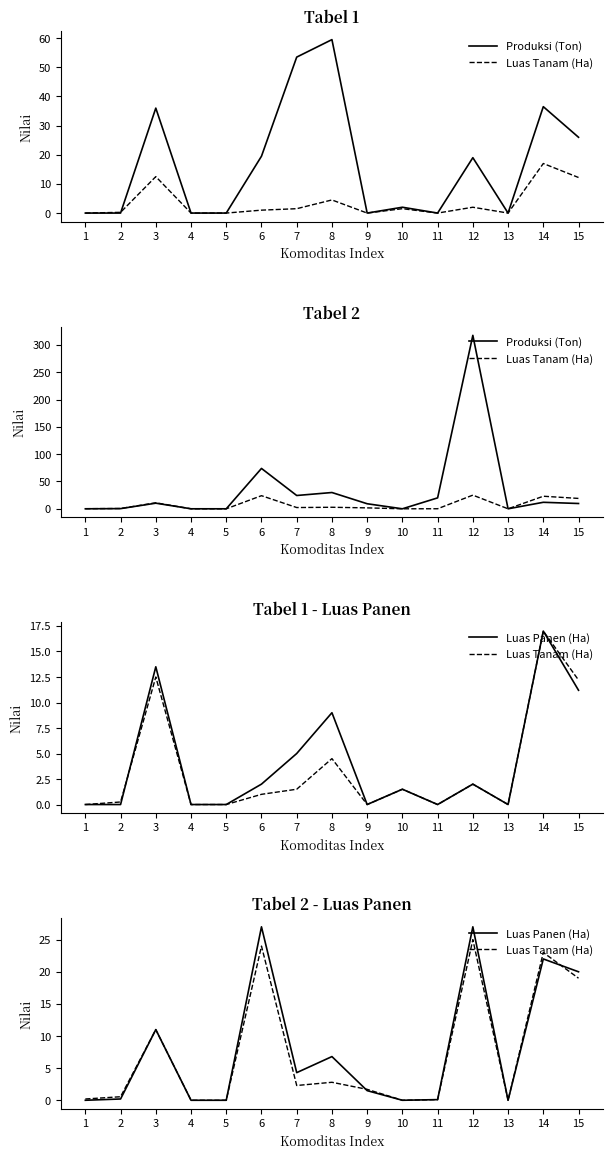

True or false: Produksi (Ton) and Luas Panen (Ha) cross at least once.

True